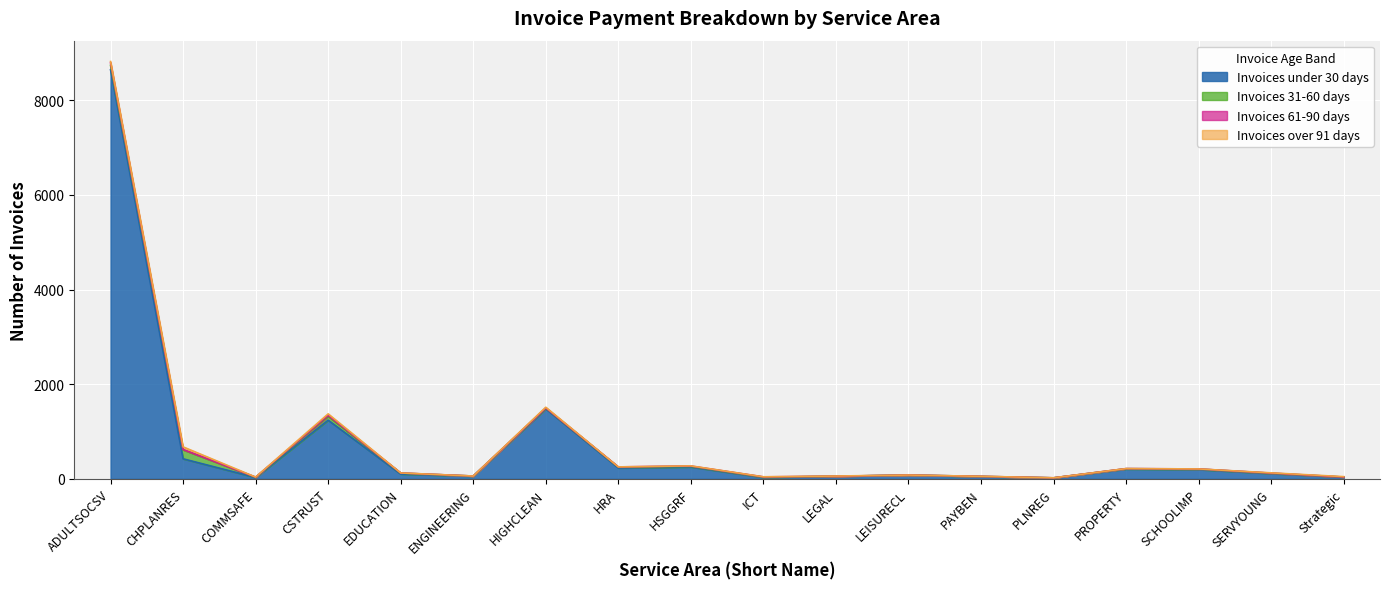

At which label does Invoices 31-60 days reach its minimum?

LEGAL